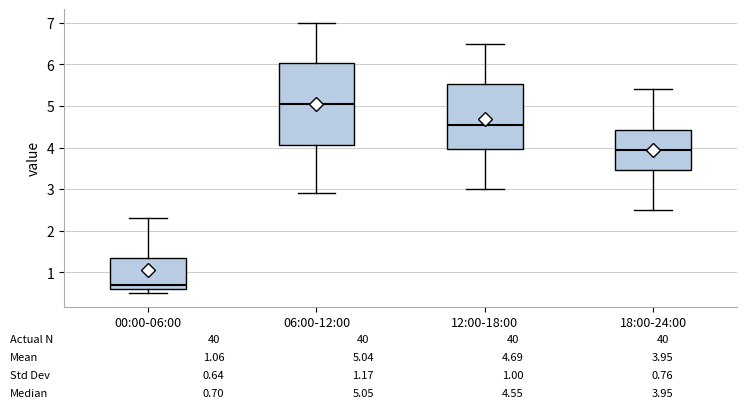

Which box is the tallest, from its lower edge to its upper edge?

06:00-12:00